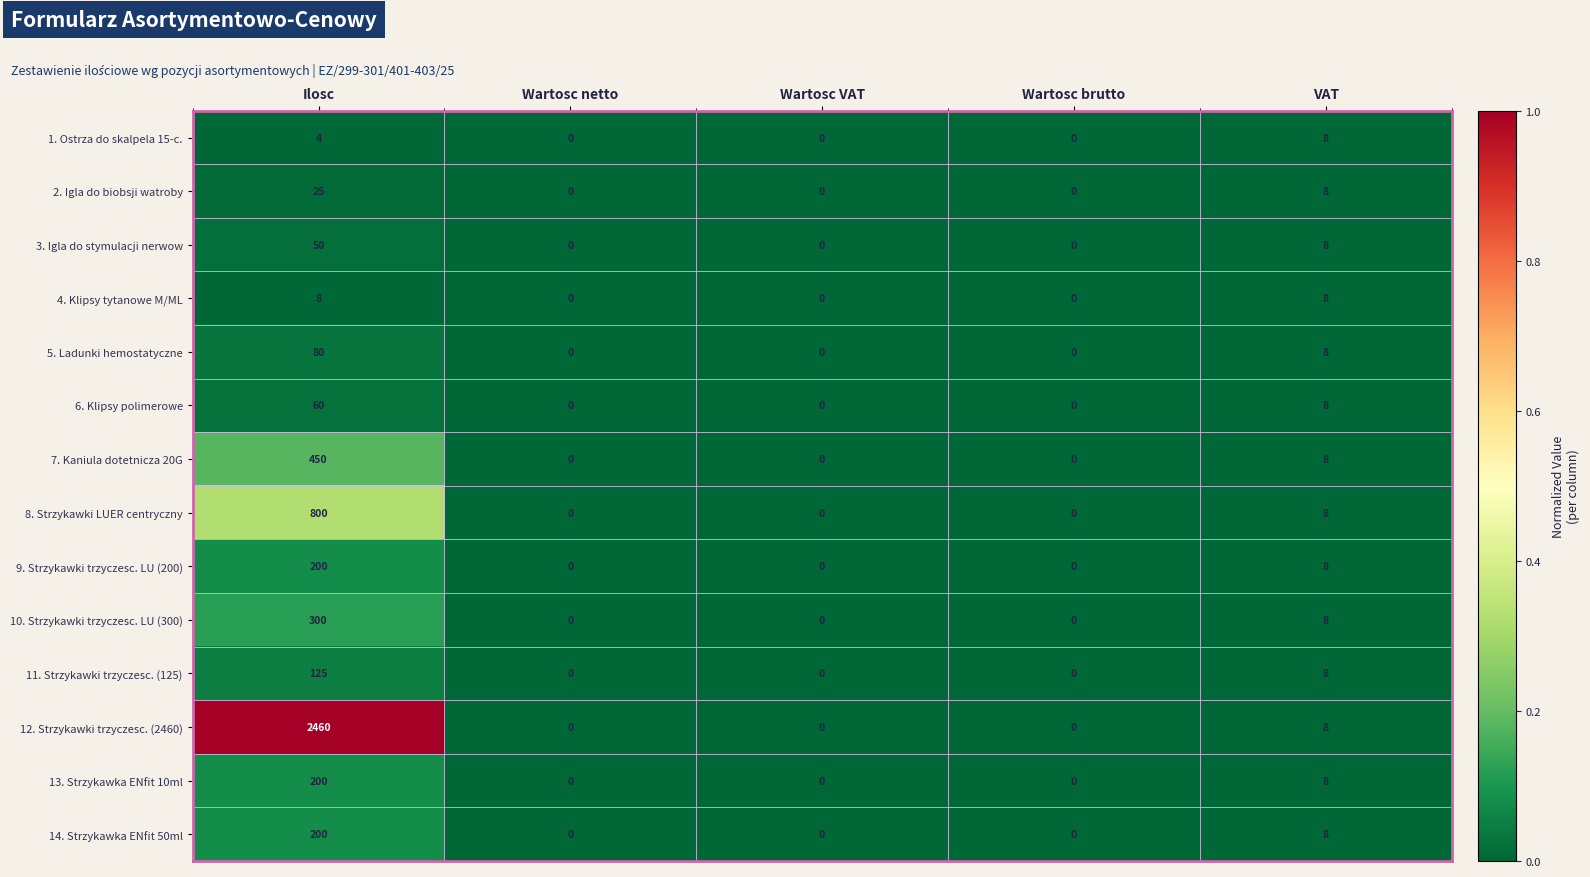

Which series has the largest range (max minus min)?

12. Strzykawki trzyczesc. (2460)